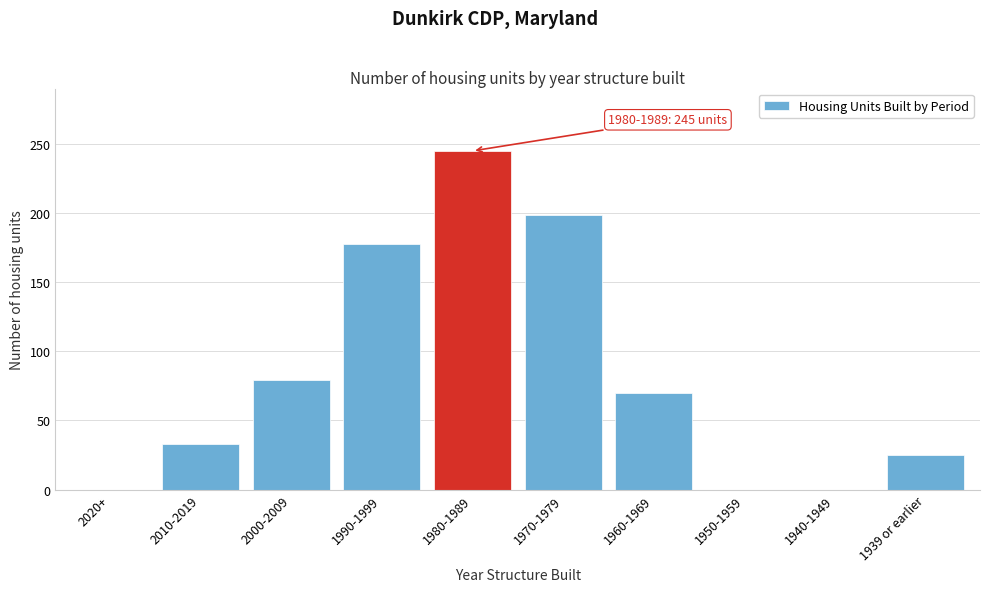

Reading left to right, list all the values displayed in this chart.

2020+=0	2010-2019=33	2000-2009=79	1990-1999=178	1980-1989=245	1970-1979=199	1960-1969=70	1950-1959=0	1940-1949=0	1939 or earlier=25